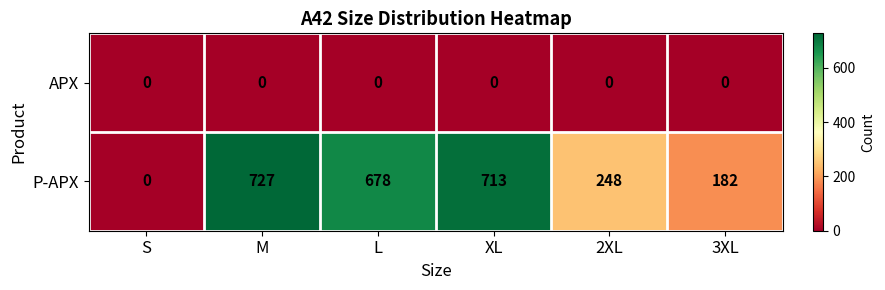

Reading left to right, extract all data points from this chart.

APX: S=0	M=0	L=0	XL=0	2XL=0	3XL=0
P-APX: S=0	M=727	L=678	XL=713	2XL=248	3XL=182